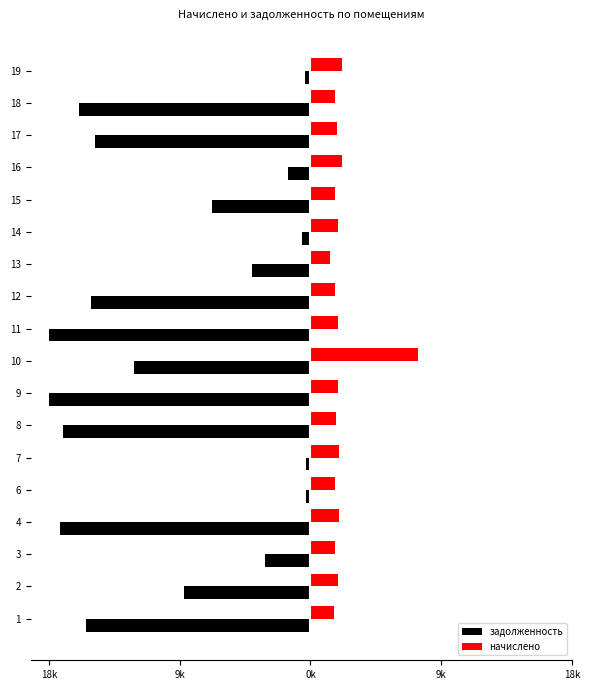

What are all the series names shown in the legend?

задолженность, начислено